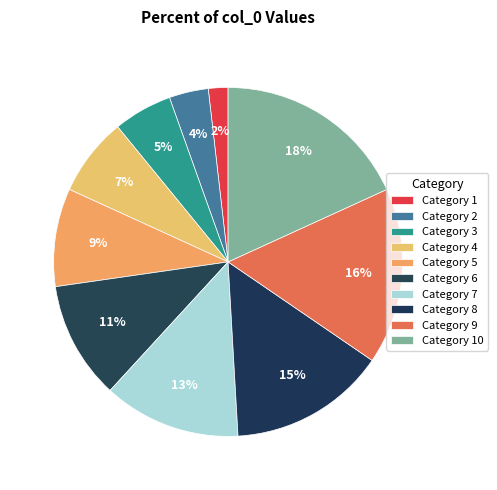

How many slices are in this pie chart?

10